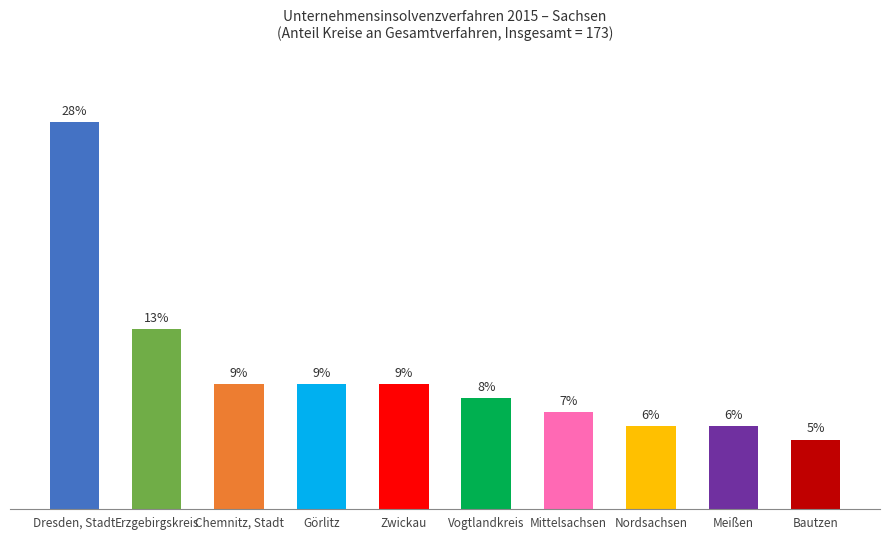

Which label corresponds to the largest value in the chart?

Dresden, Stadt